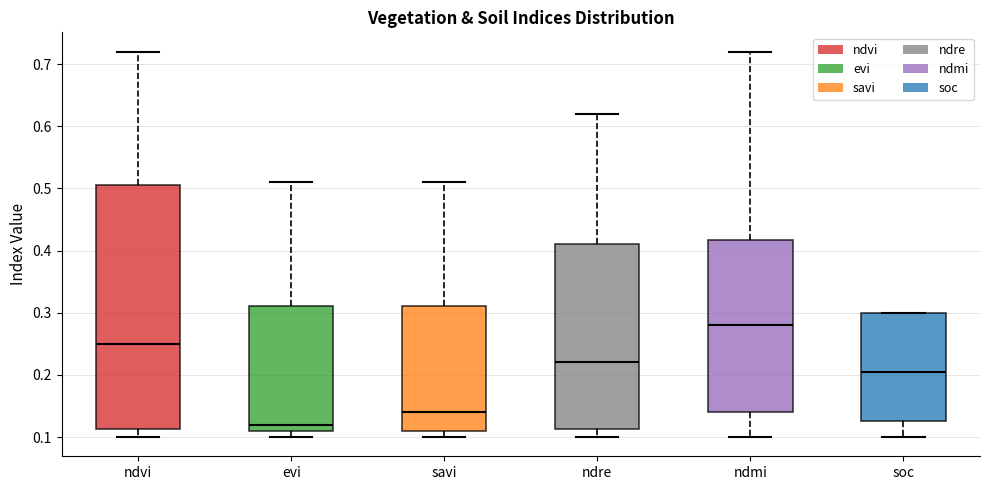

Which box's median line is the highest?

ndmi